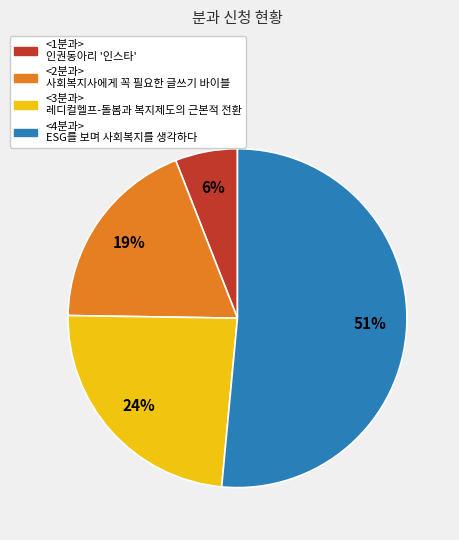

Between <3분과> 레디컬헬프-돌봄과 복지제도의 근본적 전환 and <4분과> ESG를 보며 사회복지를 생각하다, which is larger?

<4분과> ESG를 보며 사회복지를 생각하다